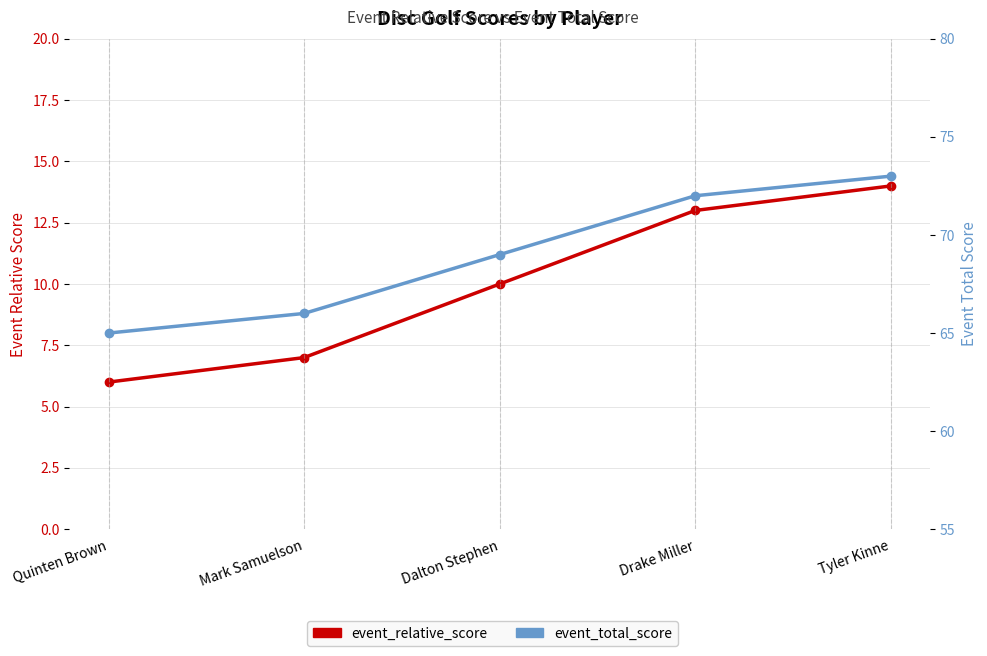

Is this an area chart (filled region under the line)?

No